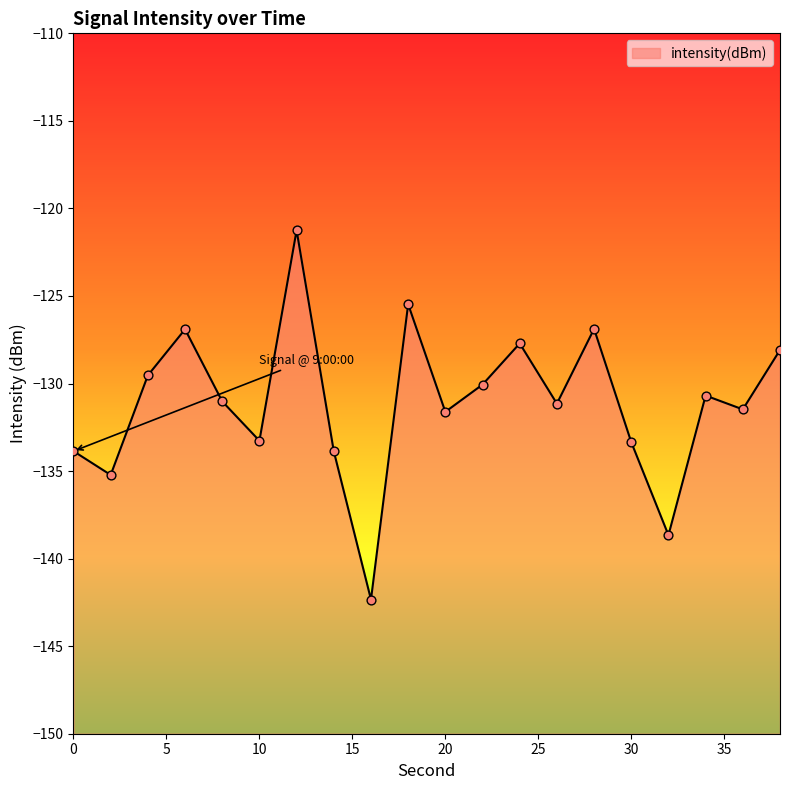

Which has a higher value, 0 or 12?

12